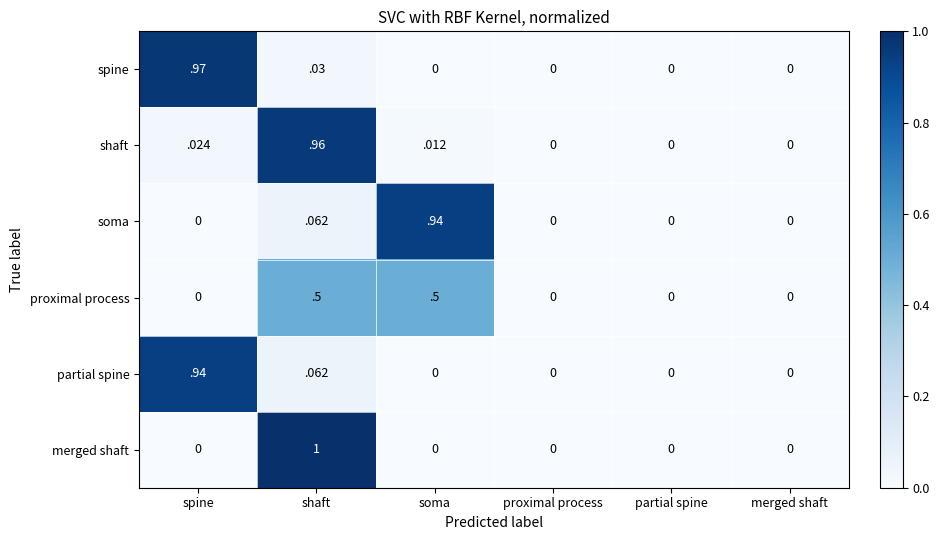

True or false: merged shaft has a value of 0.7 at spine.

False